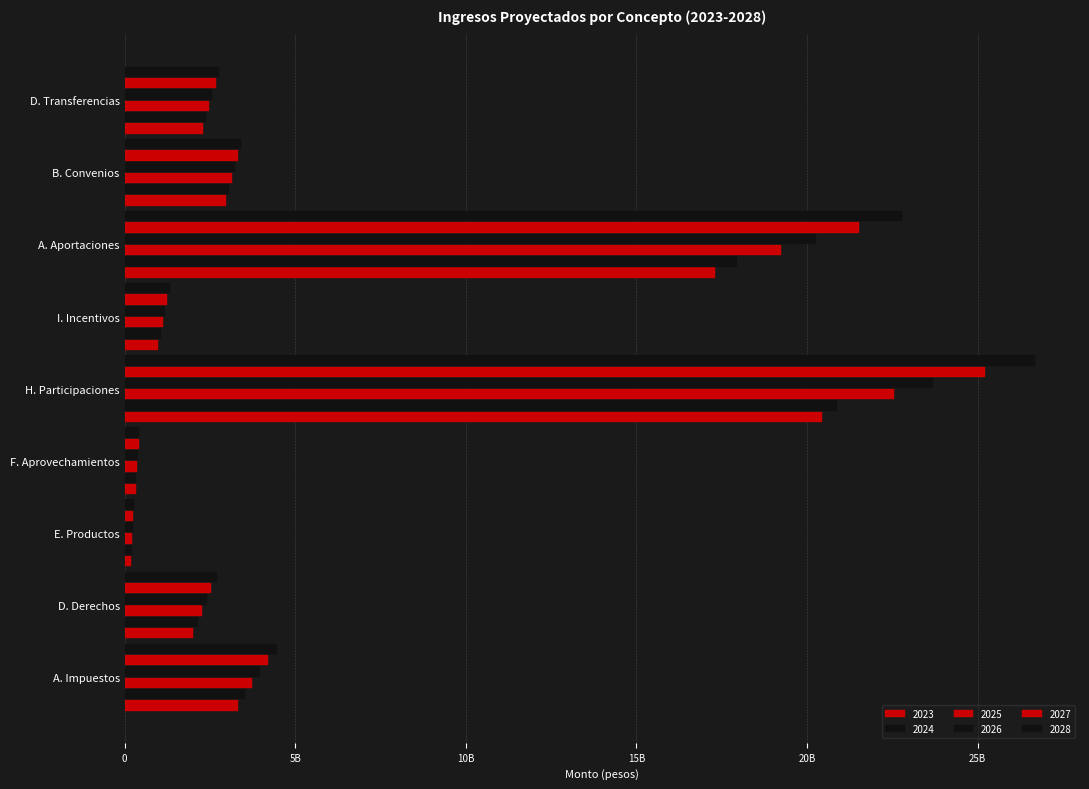

Rank the series by their maximum value, from lowest to highest.

2023, 2024, 2025, 2026, 2027, 2028